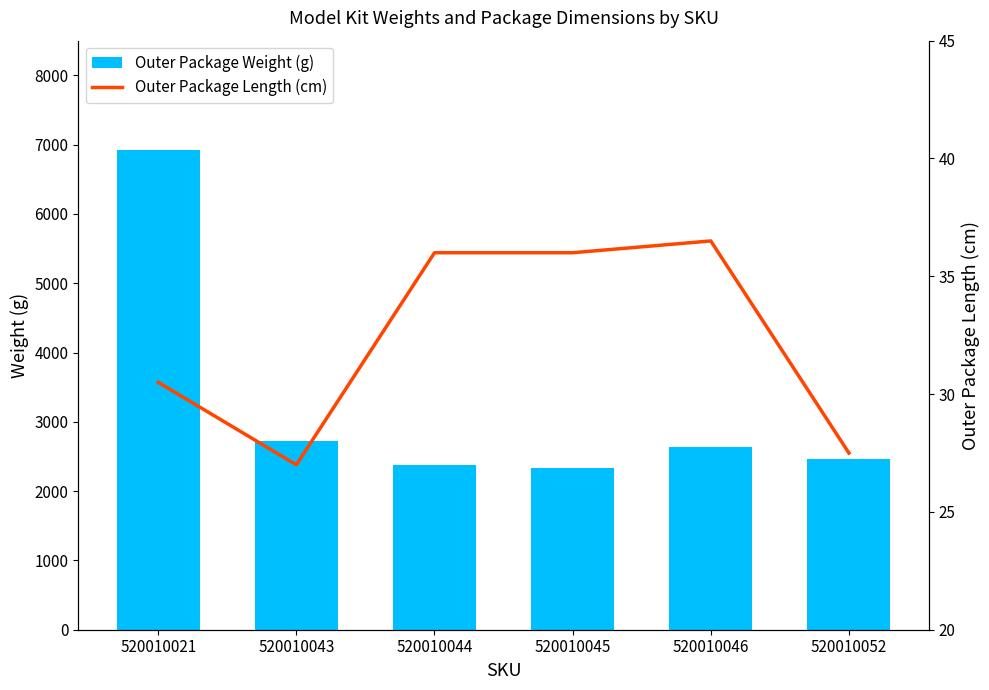

The Outer Package Length (cm) series shows 36.4 at 520010052. True or false?

False